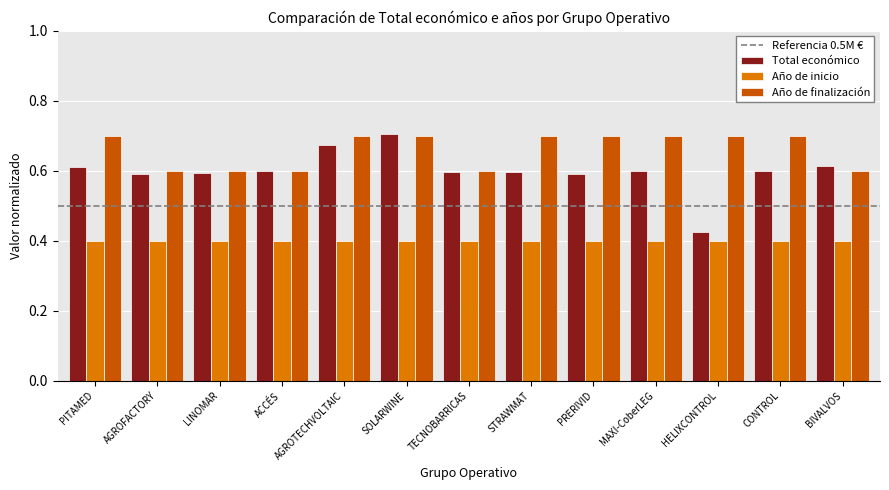

Rank the series at PITAMED from lowest to highest value.

Año de inicio, Total económico, Año de finalización